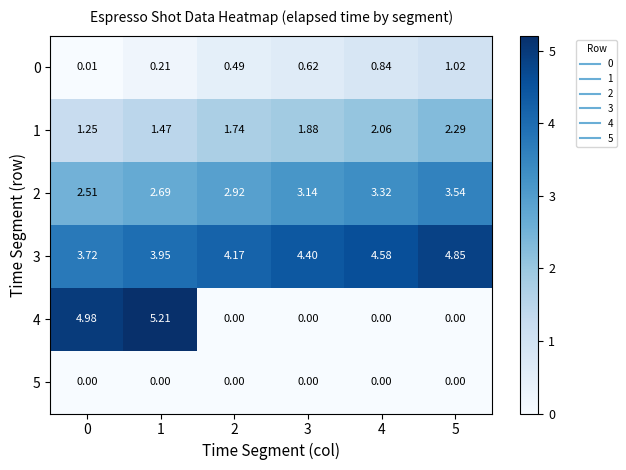

Is the value of 2 at 5 greater than the value of 4 at 4?

Yes